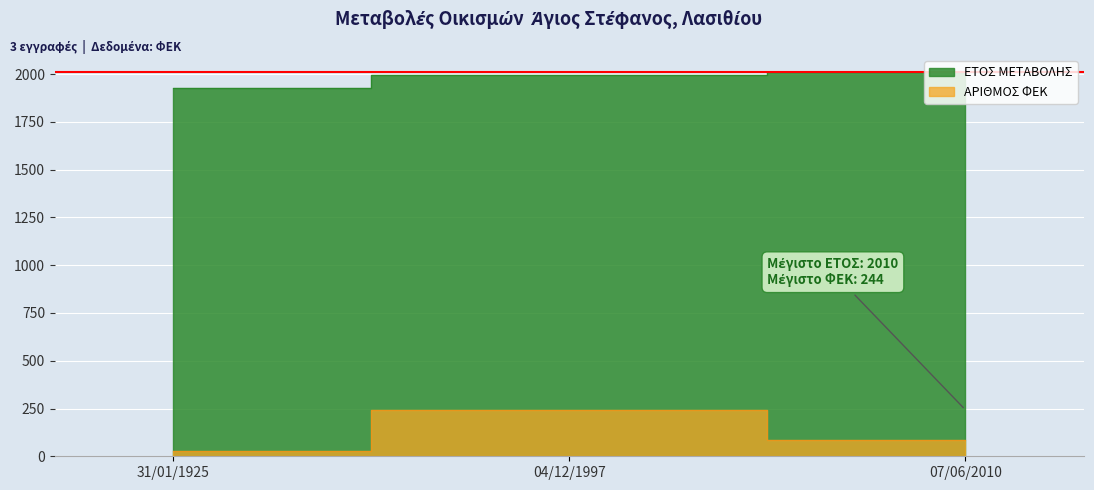

How many lines are shown in the chart?

2